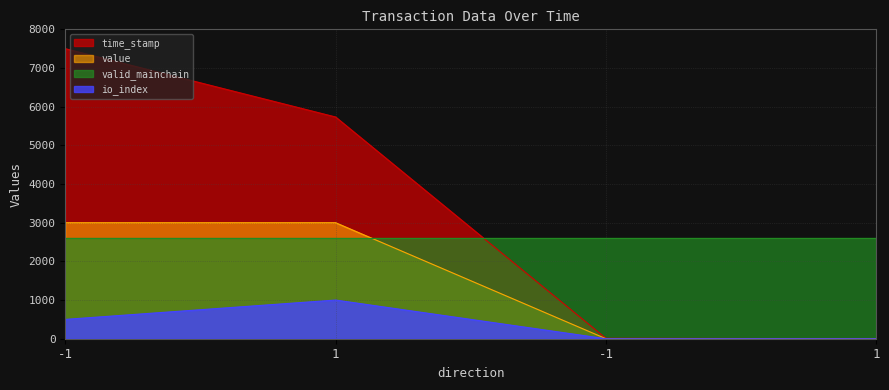

True or false: value has a value of 0.0 at 1.

True